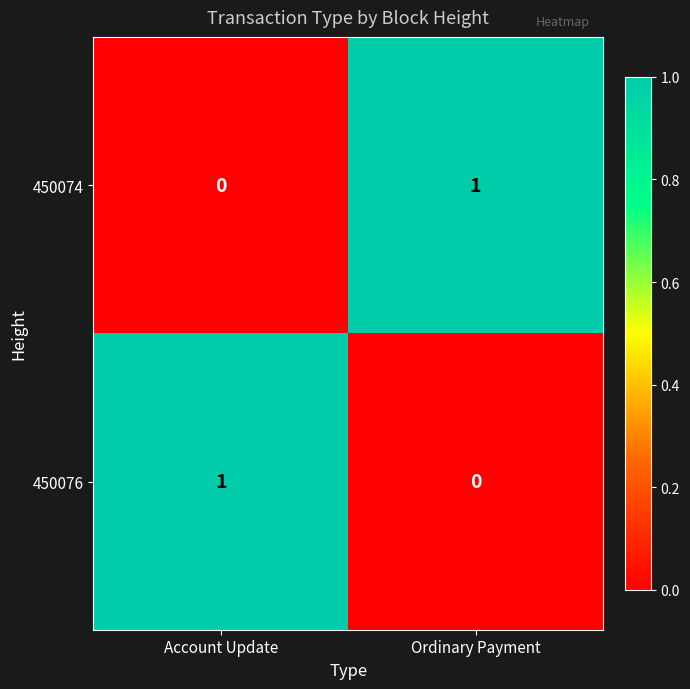

True or false: 450076 has a value of 0 at Account Update.

False